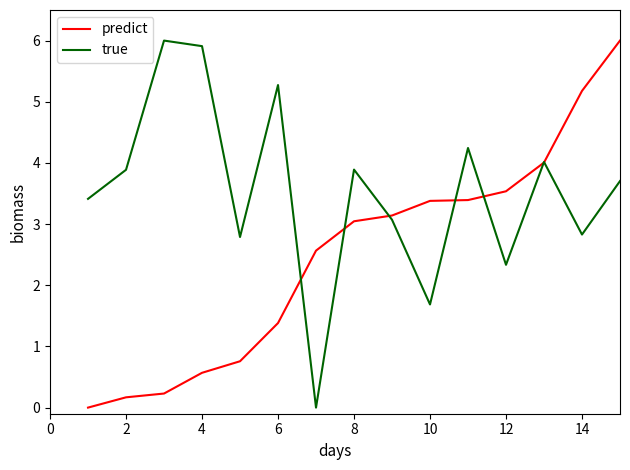

What is the difference between the maximum and minimum values in the true series?

6.0